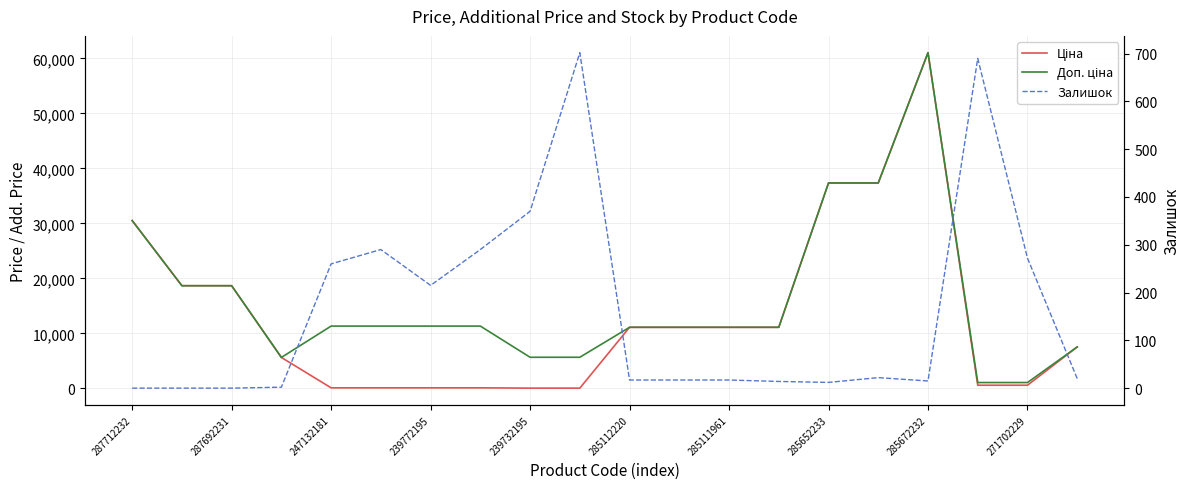

How many values in the Ціна series exceed 11113?

10